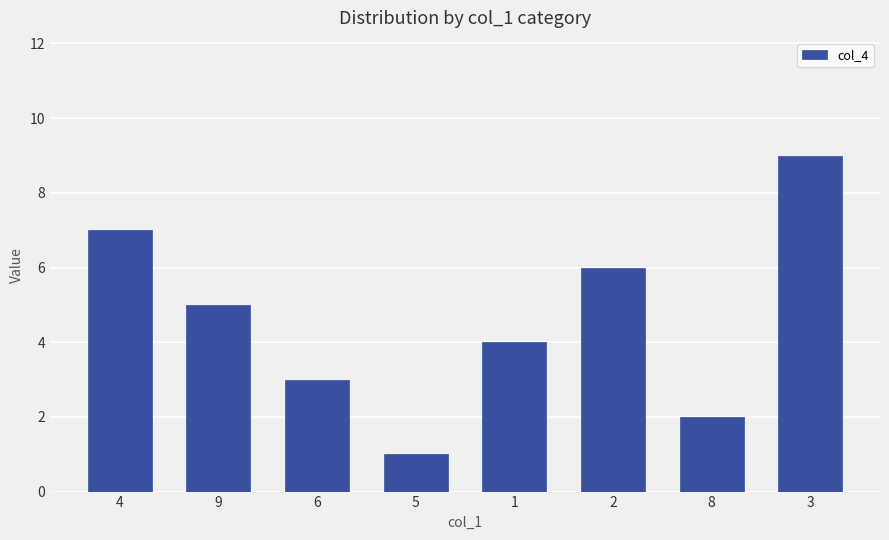

What position from the right is 6?

6